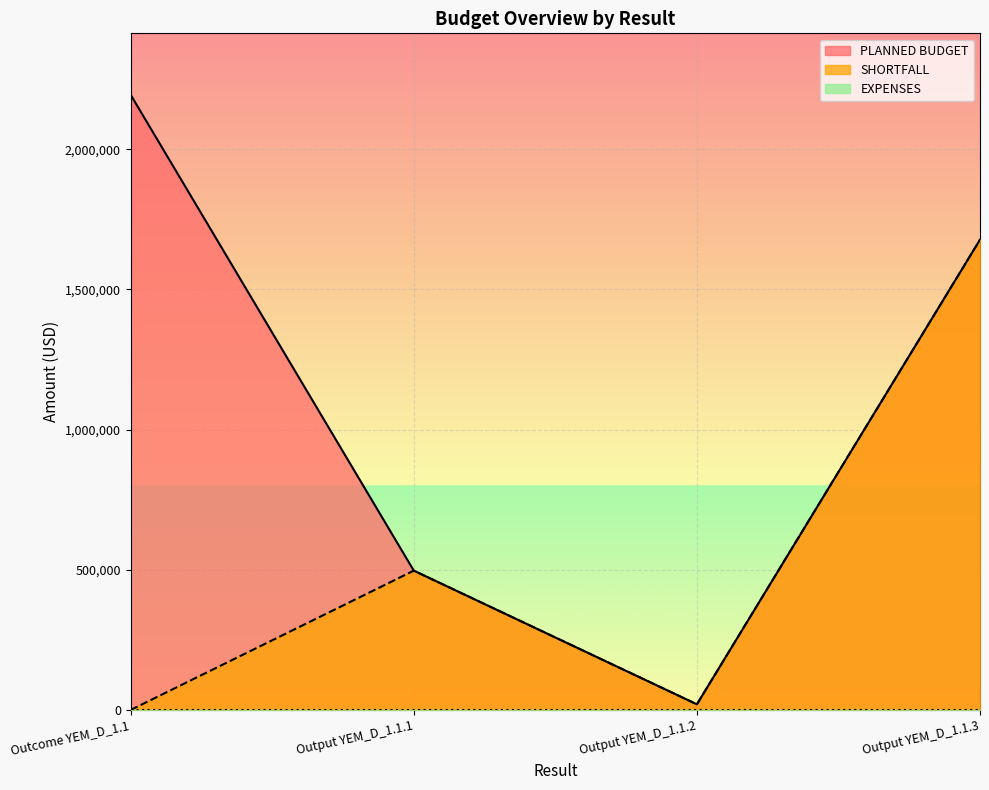

Which series has the largest range (max minus min)?

PLANNED BUDGET